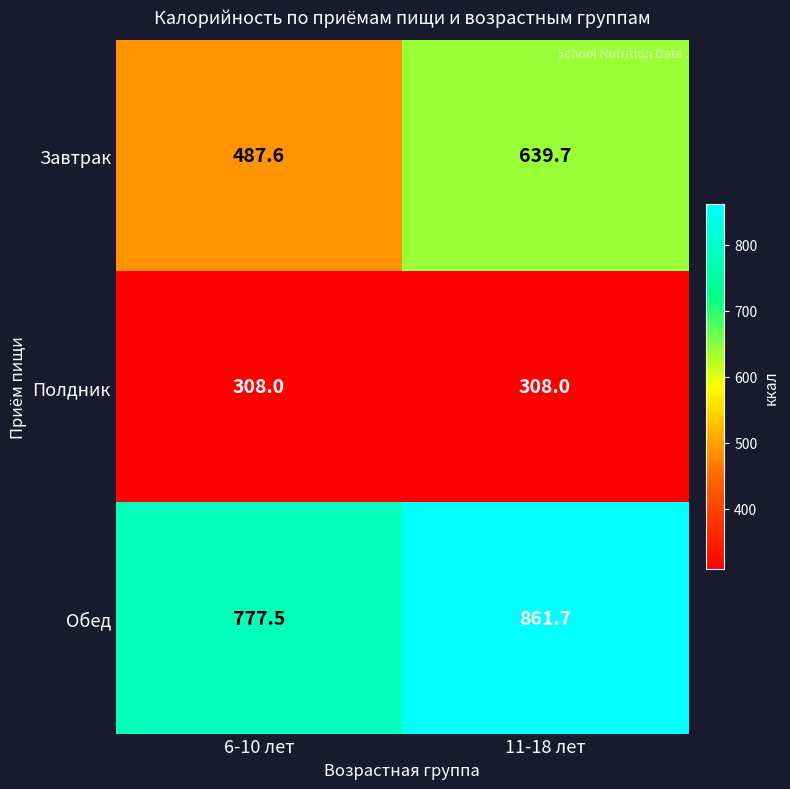

What is the total value across all series at 6-10 лет?

1573.1